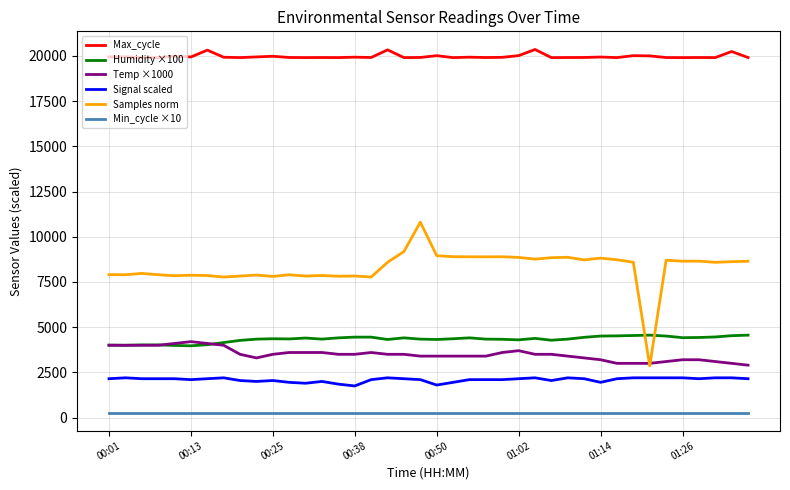

Which series has the largest total across all categories?

Max_cycle